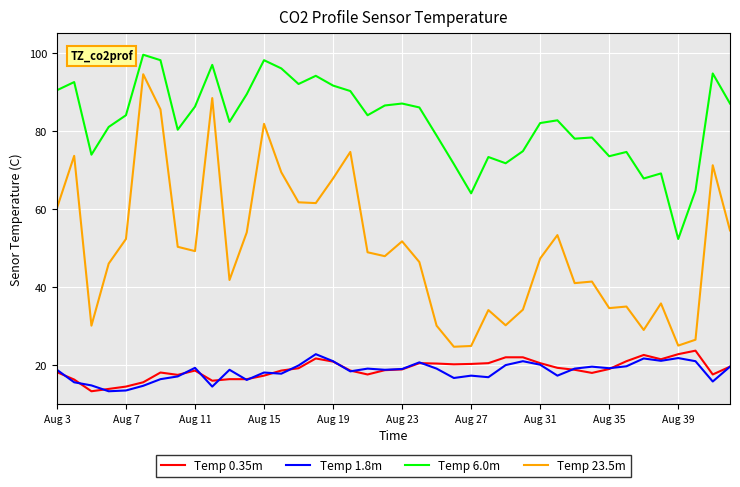

What is the smallest value displayed?

13.3